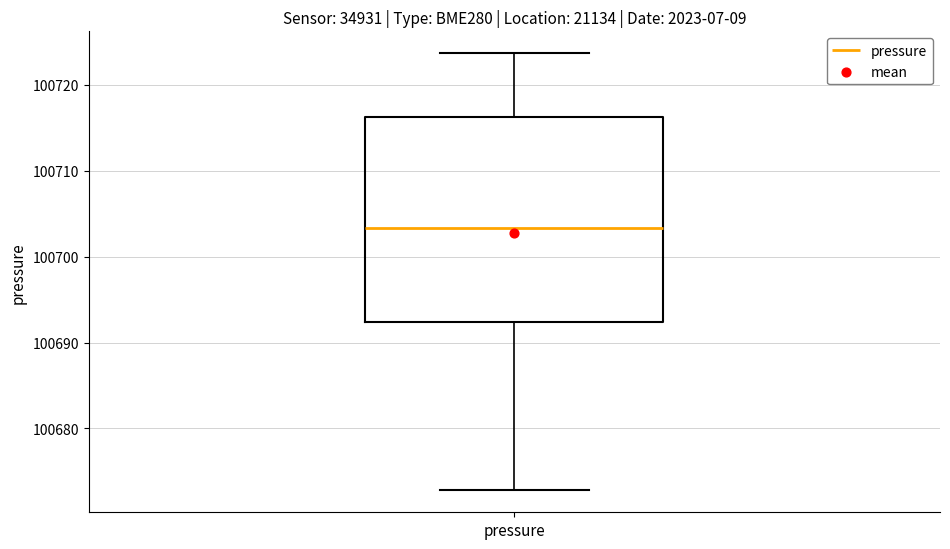

Read this box plot against the y-axis: the position of the median line, the range covered by the box, and the ends of both whiskers. The values are not printed on the chart, so give them approximately, as read against the axis.

median 100703, box 100692 to 100716, whiskers 100673 to 100724